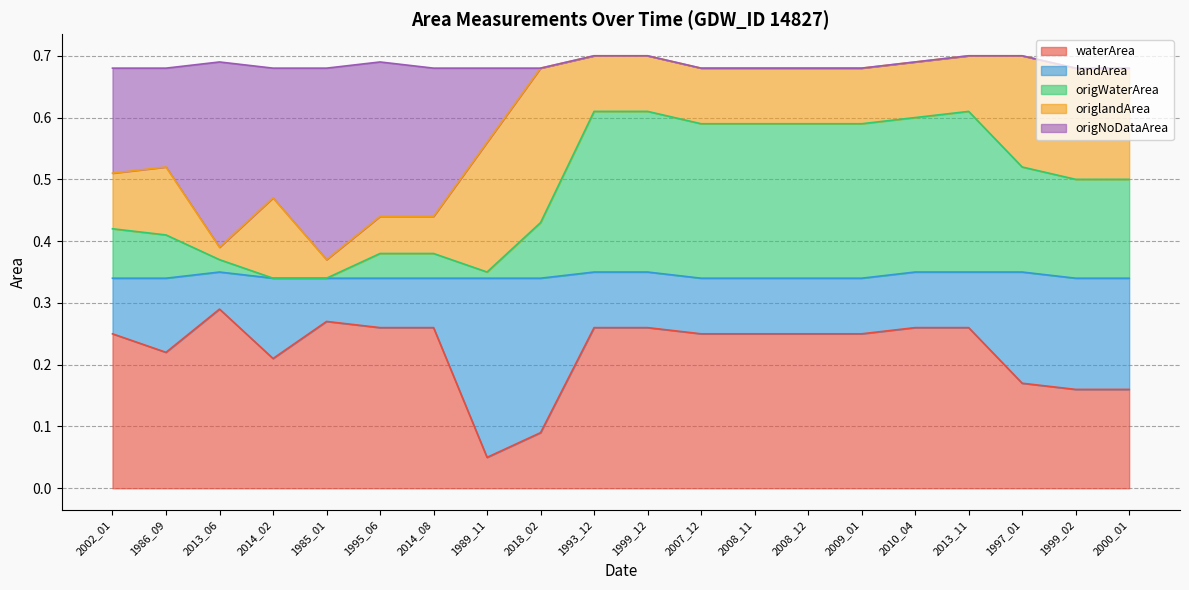

What are all the series names shown in the legend?

waterArea, landArea, origWaterArea, origlandArea, origNoDataArea